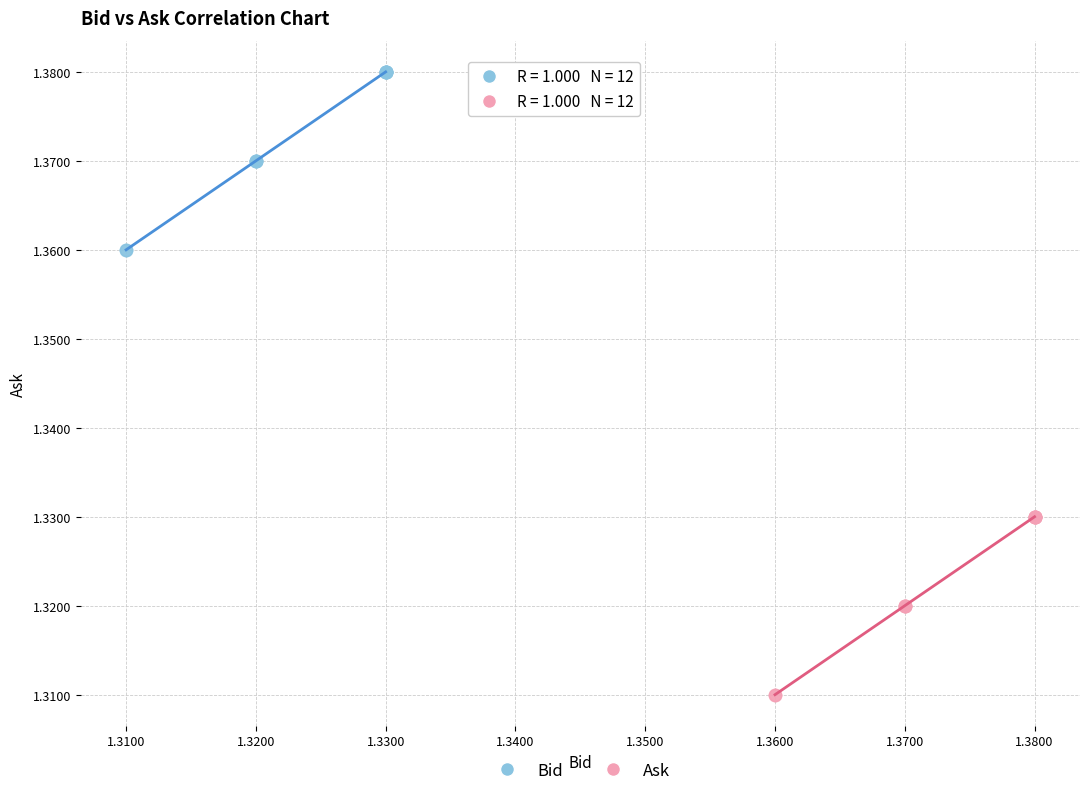

Which series reaches the maximum Y coordinate?

Bid